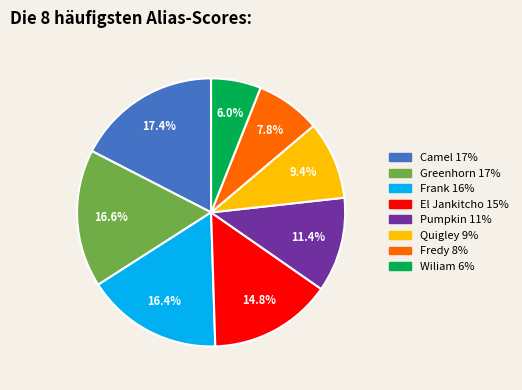

What percentage do Camel and Wiliam together represent?

23.4%